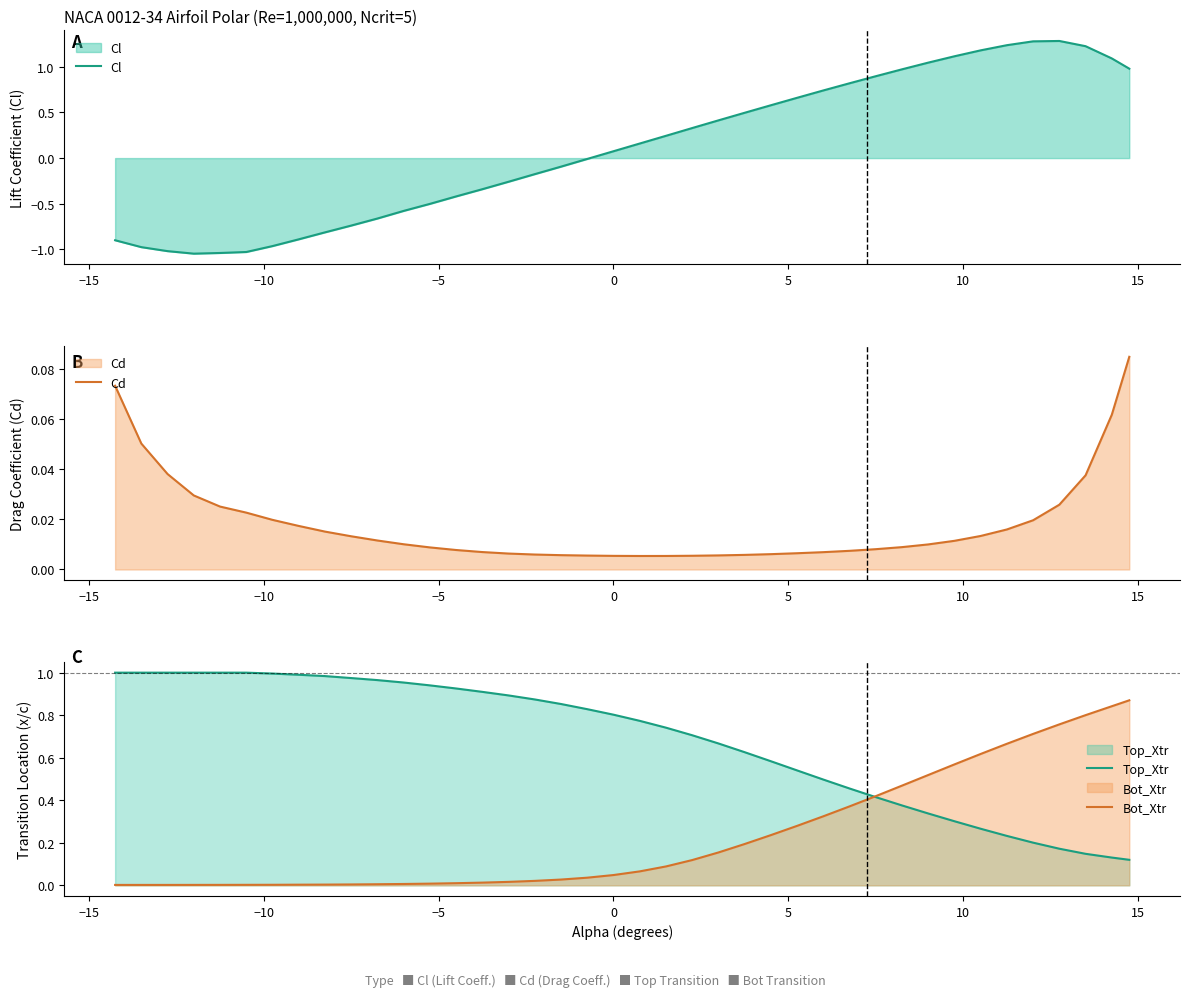

What is the maximum value for Cl?

1.3